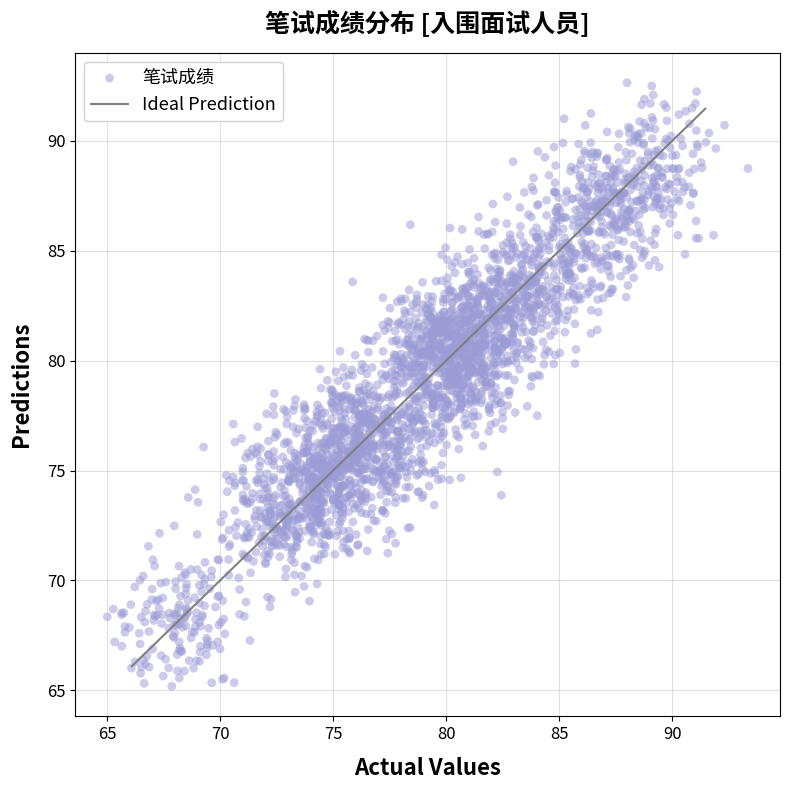

What is the range of X values (max minus min)?

28.3